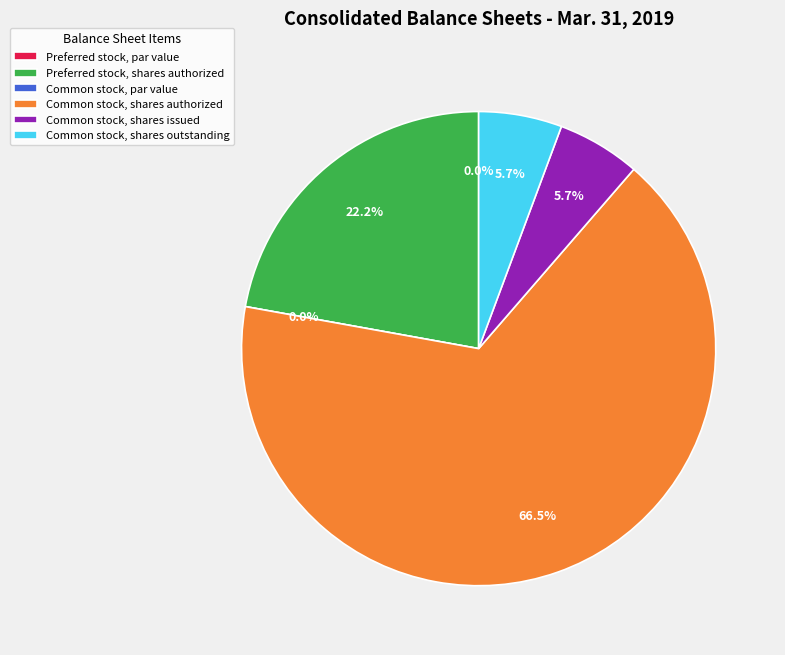

What is the change in value from Preferred stock, par value to Common stock, shares issued?

+2561542.0